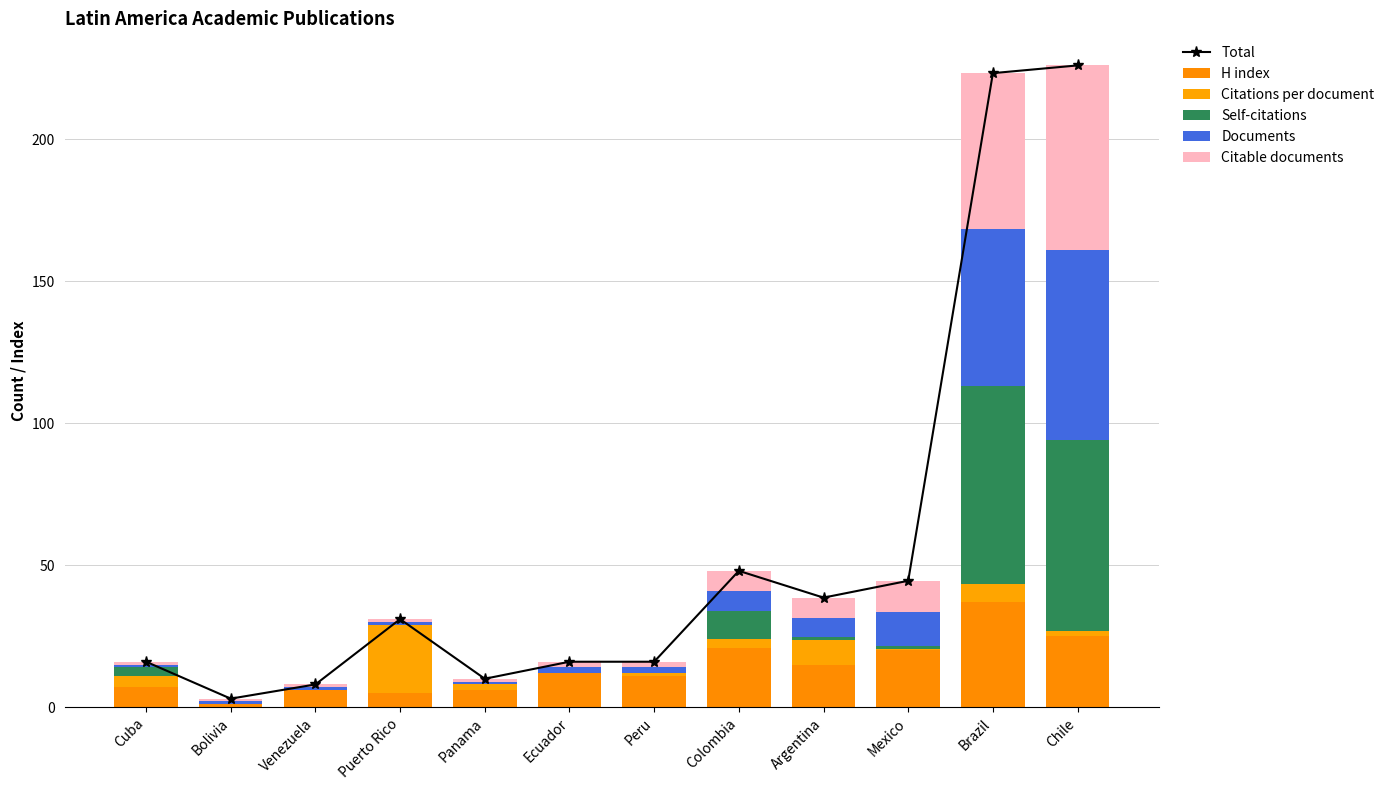

At which label is Documents closest to 34?

Brazil